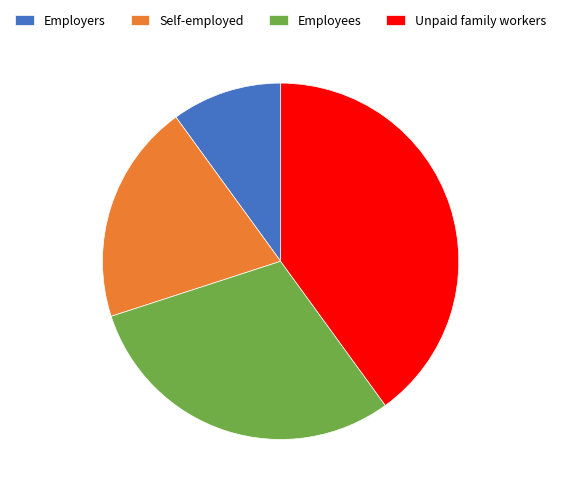

Which category has the biggest portion of the pie?

Unpaid family workers